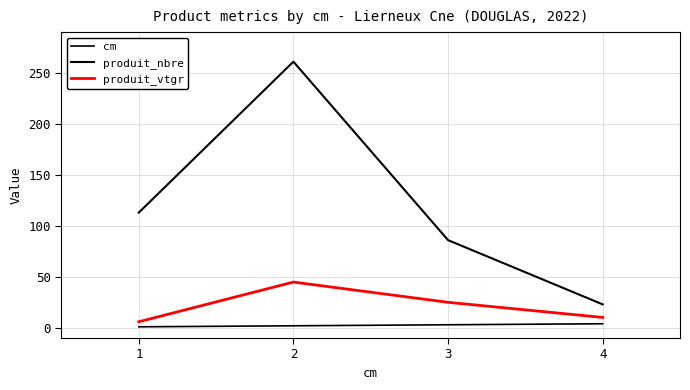

How many lines are shown in the chart?

3